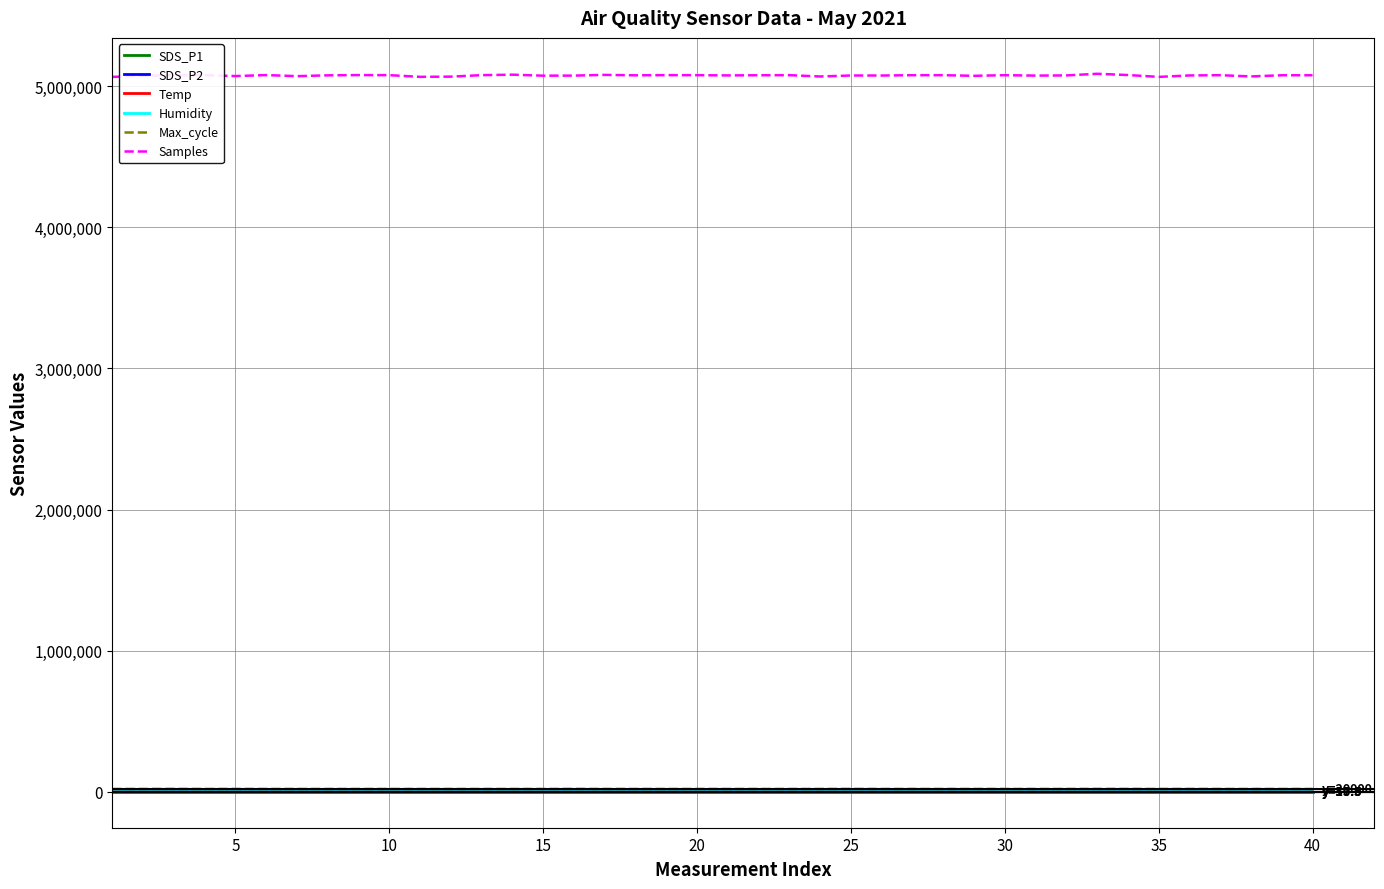

What is the difference between the maximum and minimum values in the Samples series?

22148.0